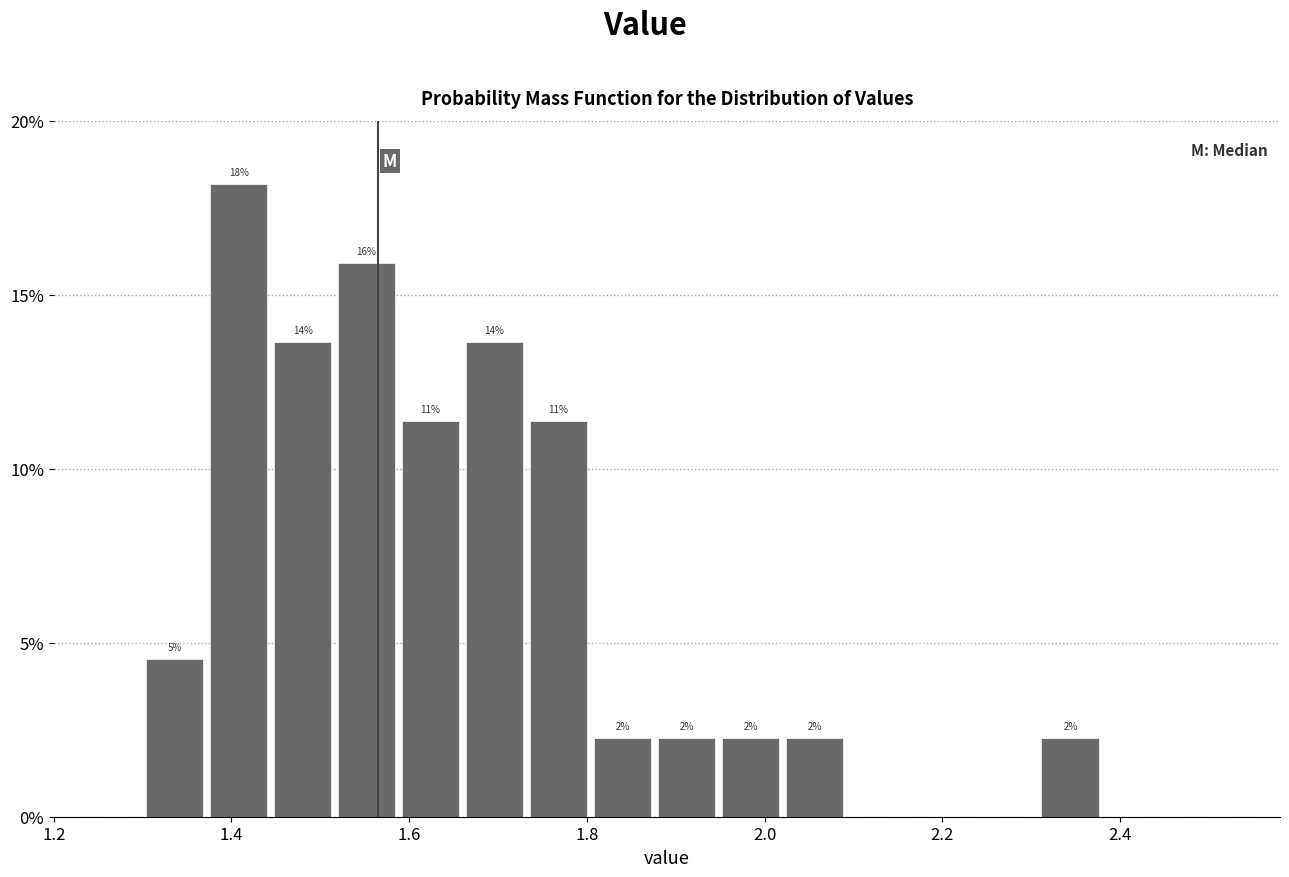

Around what value on the x-axis is the tallest bar? Give the approximate position of its centre, as read against the axis.

1.40